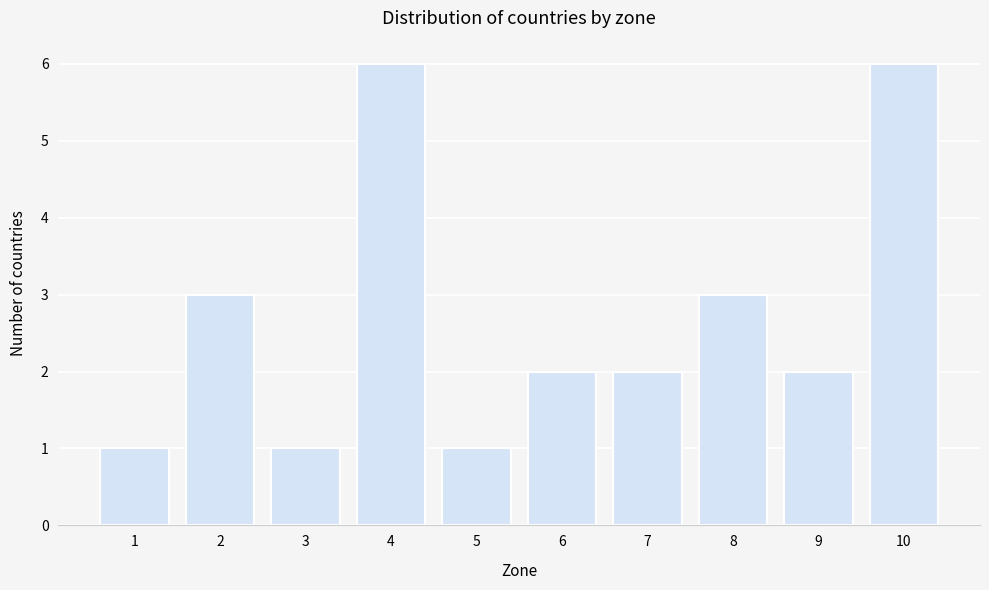

Reading left to right, transcribe all the data shown in this chart.

1	3	1	6	1	2	2	3	2	6